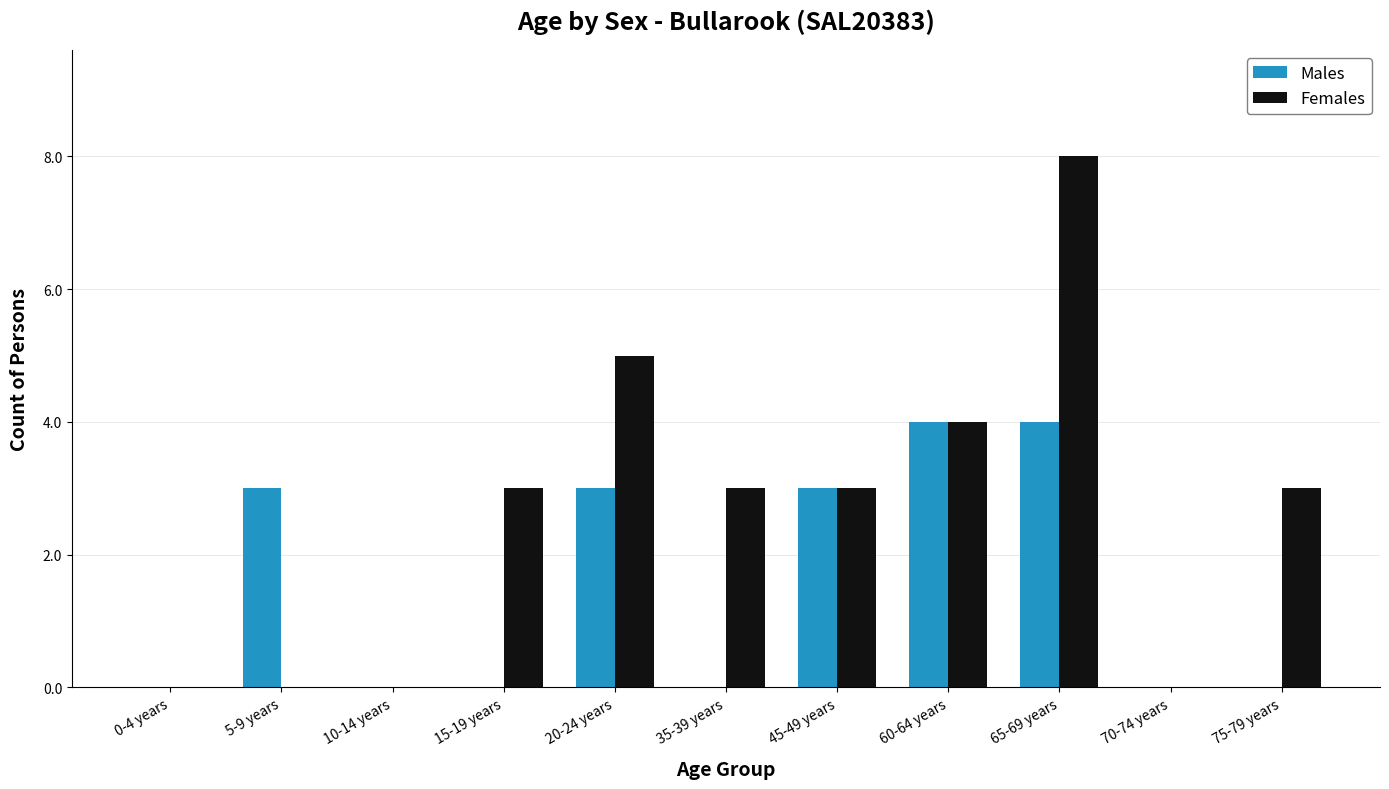

Are the bars grouped side by side (vs. stacked)?

Yes